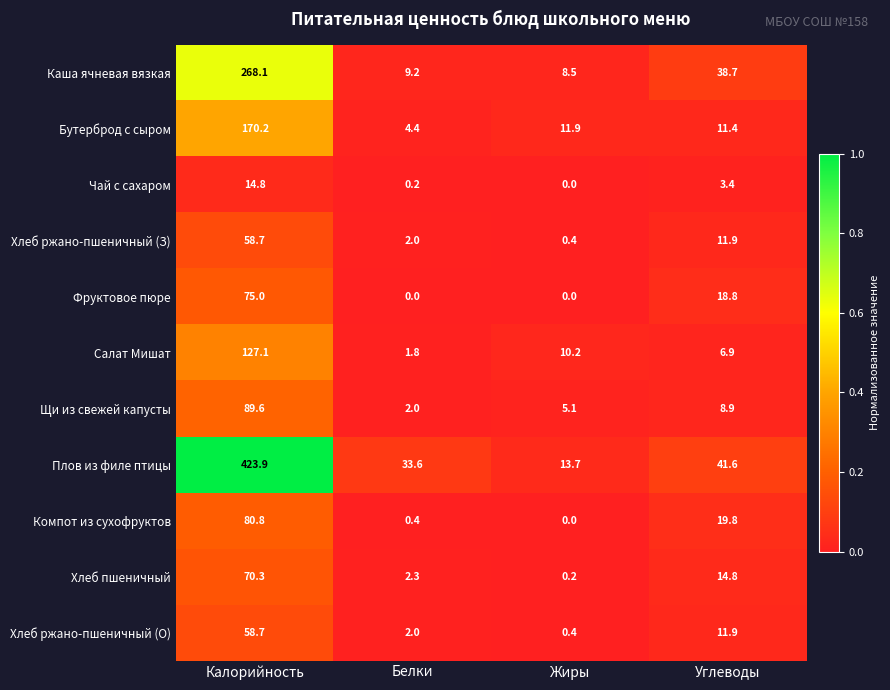

Which series has the largest total across all categories?

Плов из филе птицы